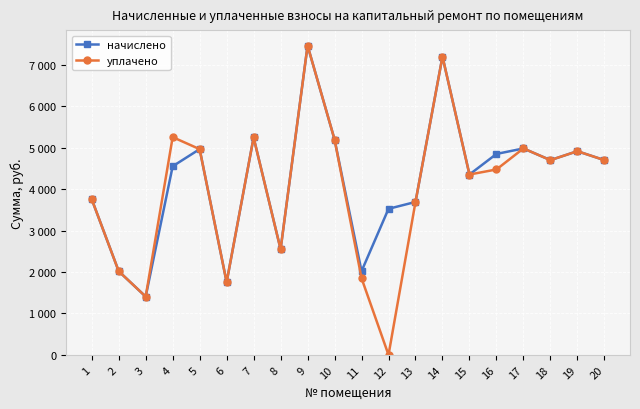

What is the difference between the maximum and minimum values in the начислено series?

6061.0